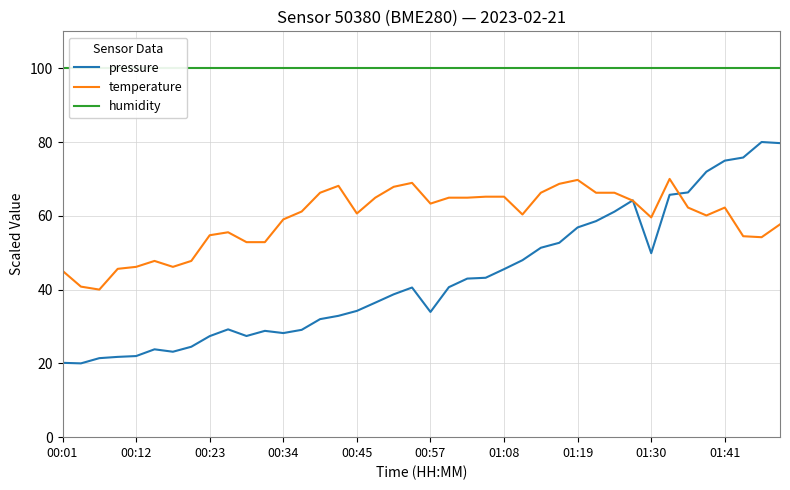

The pressure series shows 75.0 at 01:41. True or false?

True